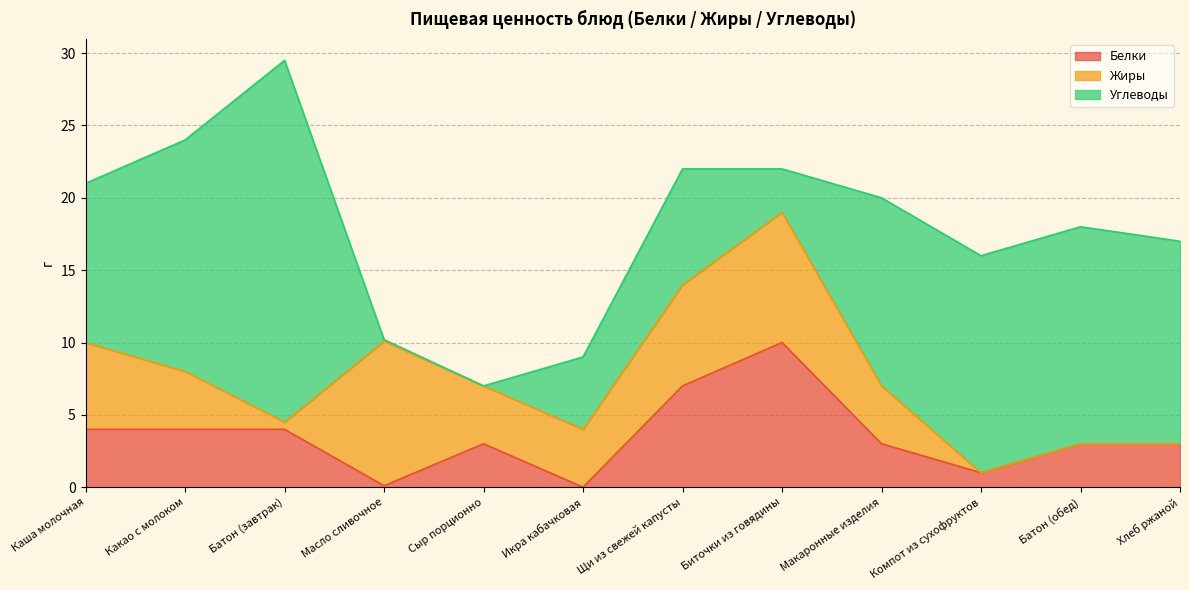

What is the difference between the Белки values at Масло сливочное and Хлеб ржаной?

2.9